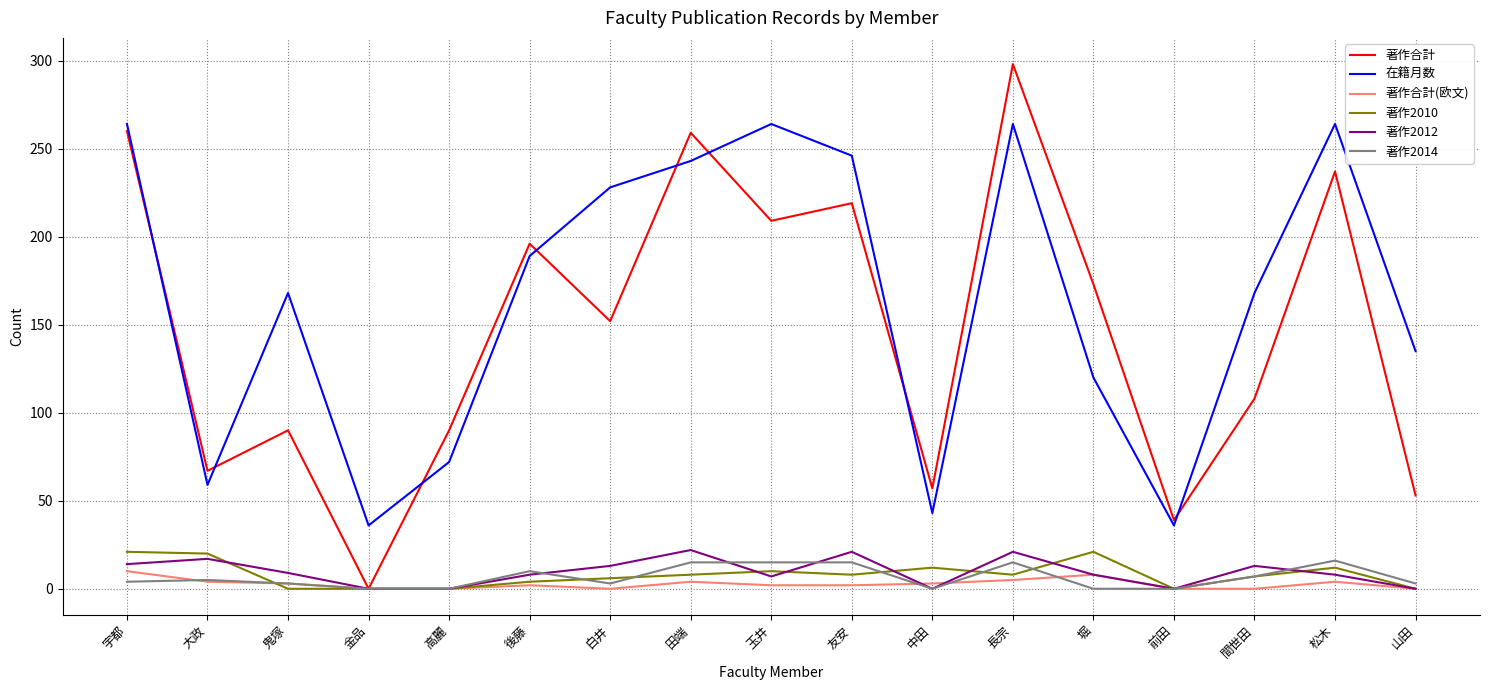

What are all the series names shown in the legend?

著作合計, 在籍月数, 著作合計(欧文), 著作2010, 著作2012, 著作2014